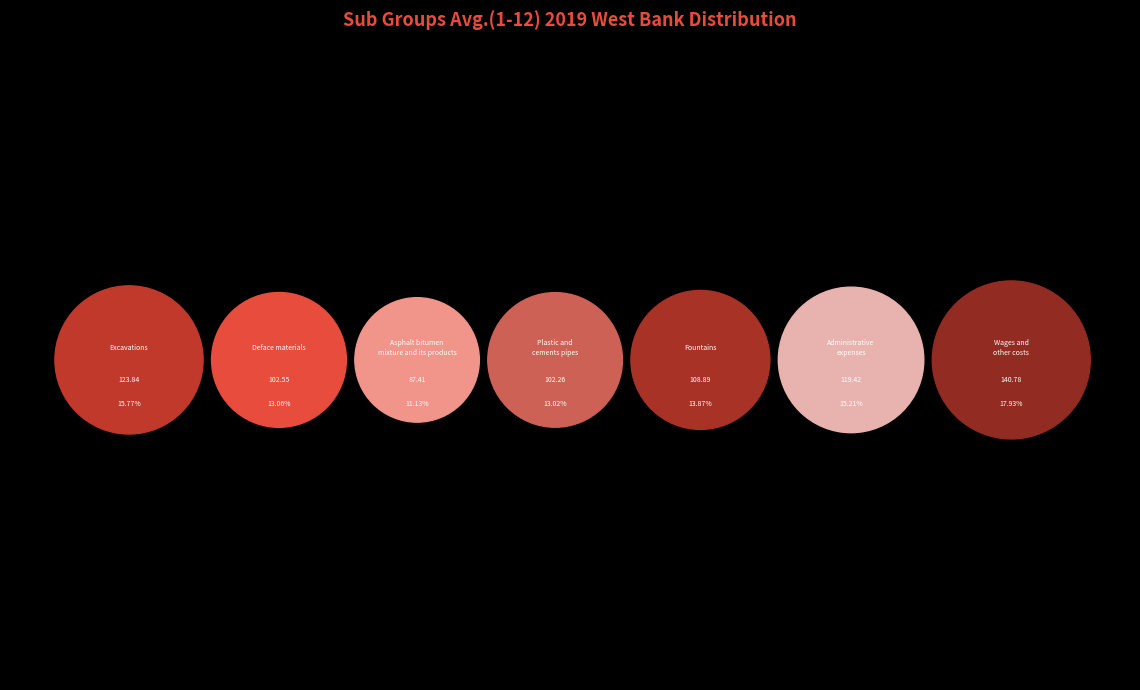

True or false: Excavations accounts for 16% of the total.

True